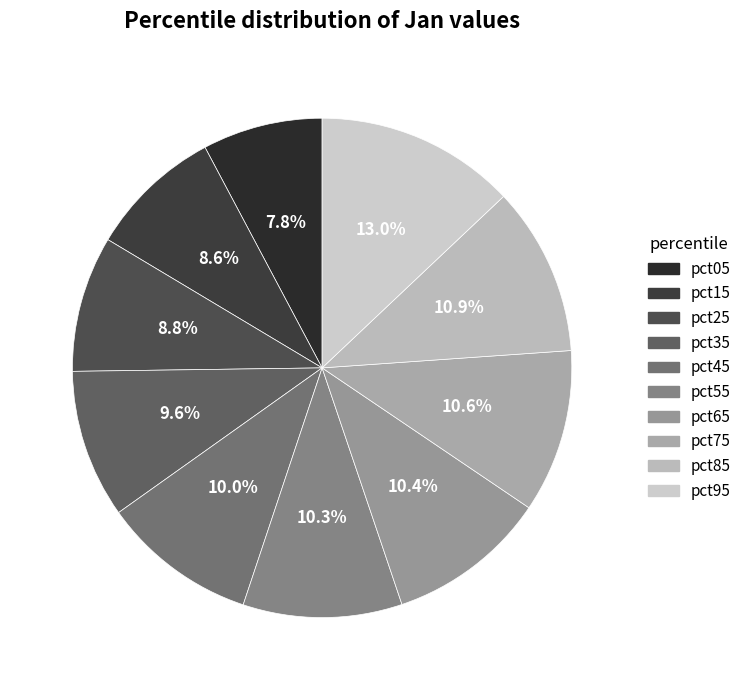

Is pct15 the majority of the pie?

No